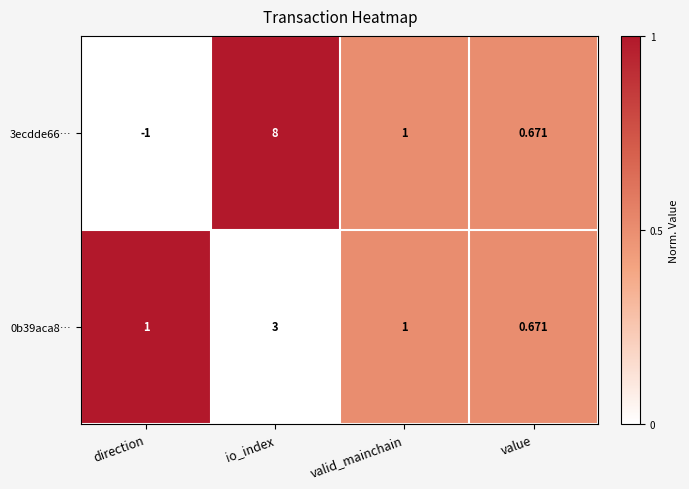

At which category is the sum across all series the highest?

io_index